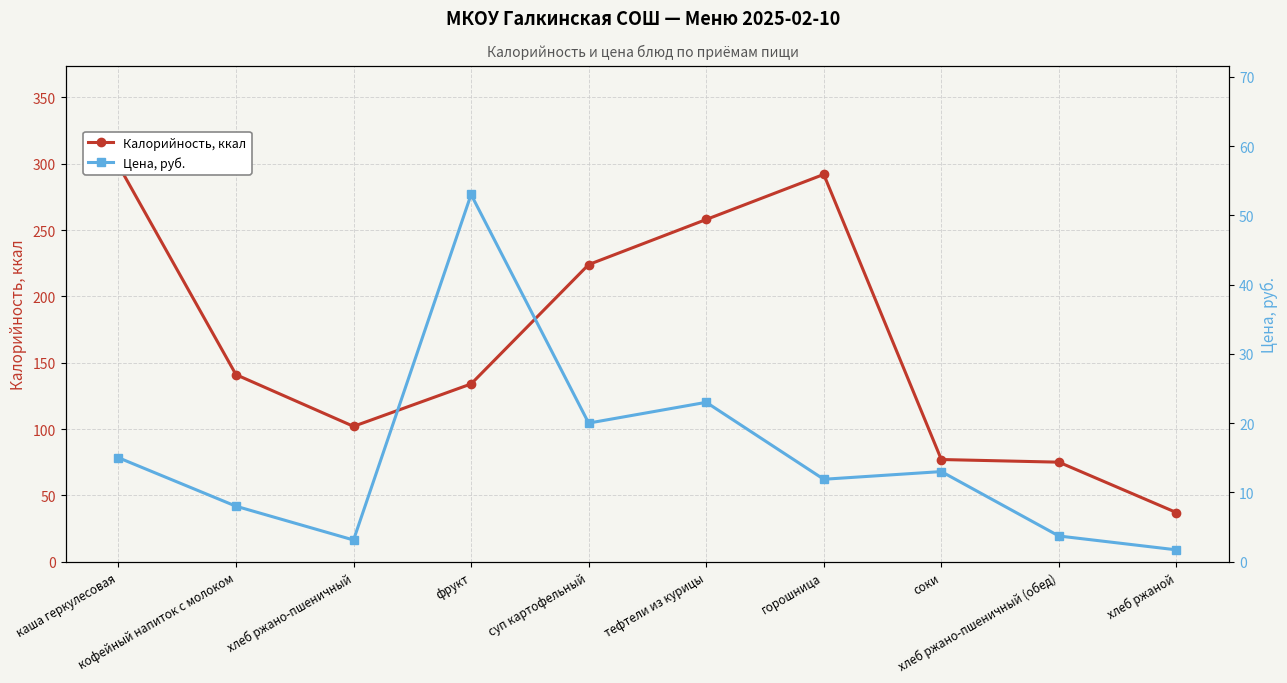

The Калорийность series shows 75.0 at хлеб ржано-пшеничный (обед). True or false?

True